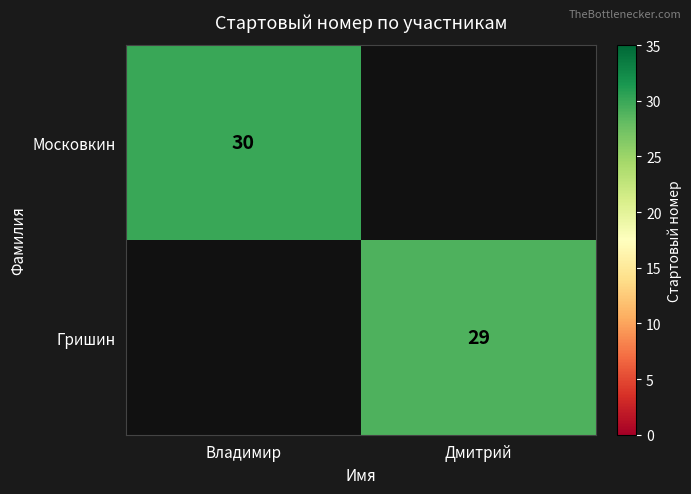

What is the smallest value displayed?

29.0